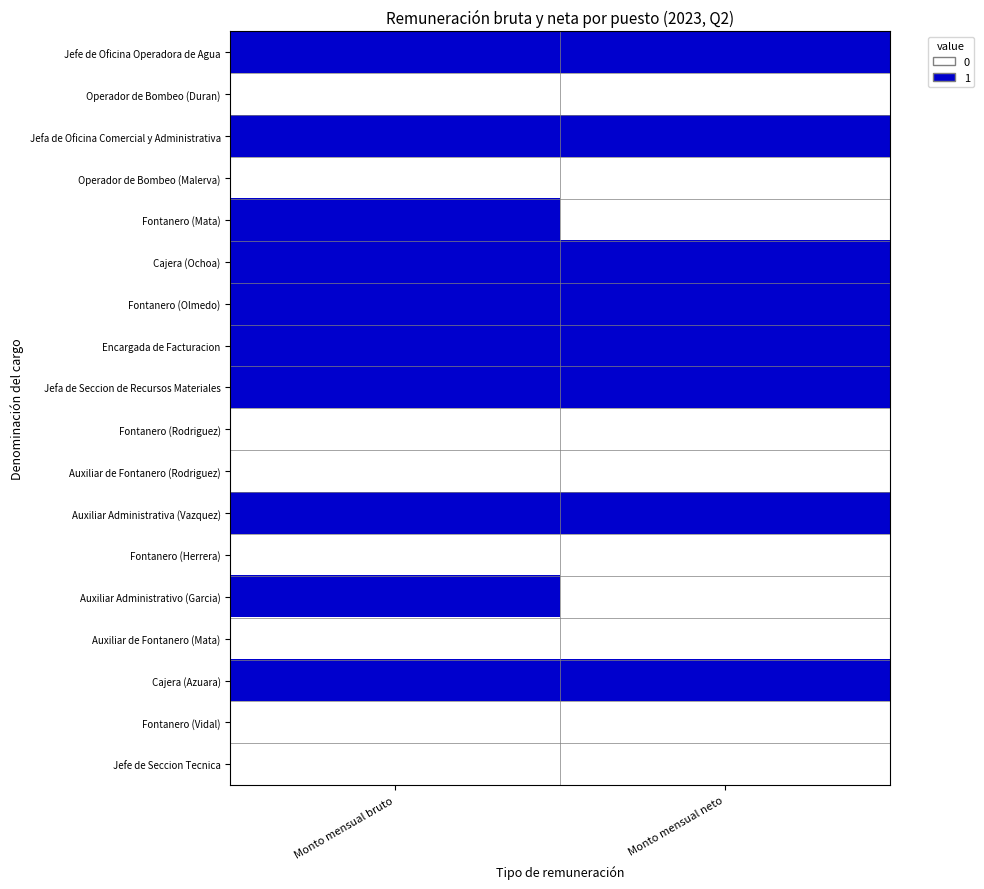

What is the greatest value displayed?

1